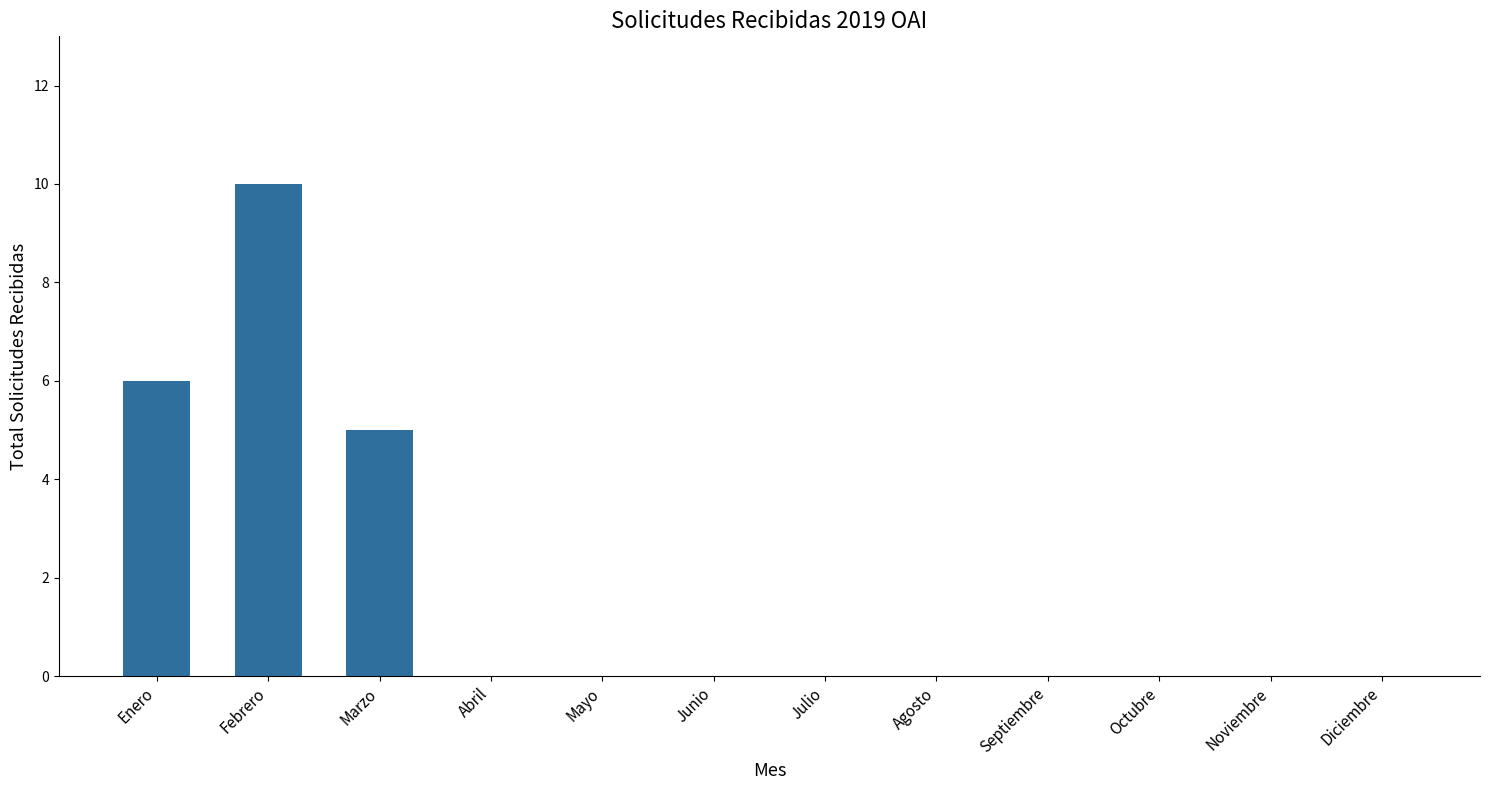

What is the sum of all values?

21